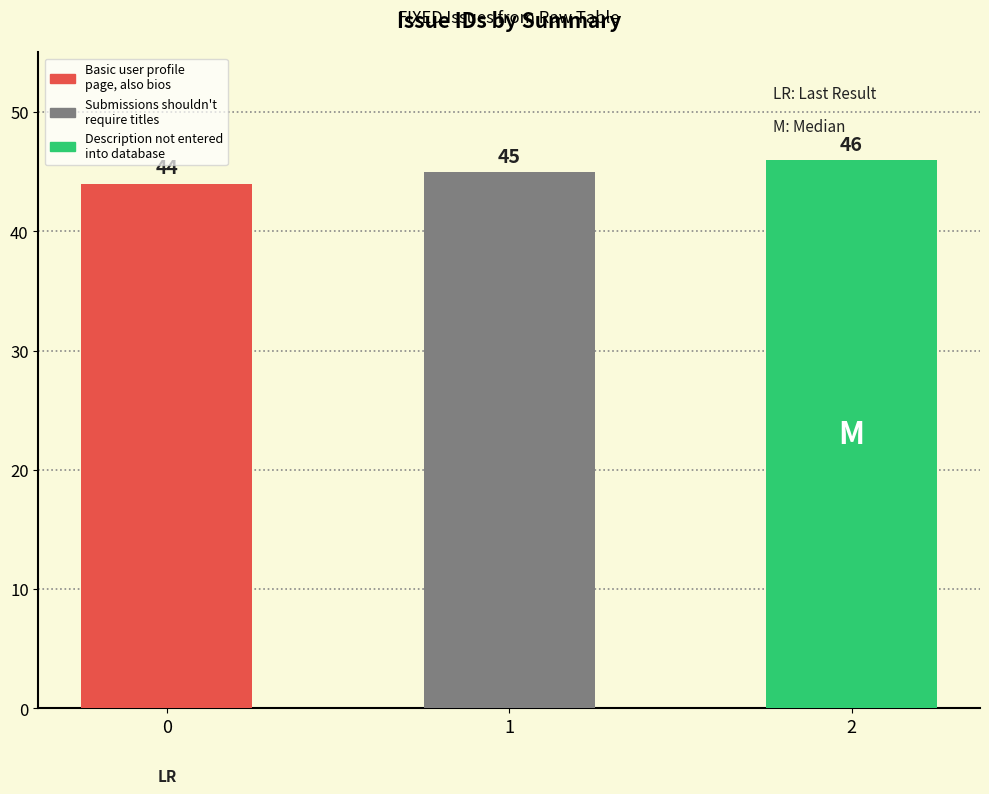

Does the chart contain any negative values?

No